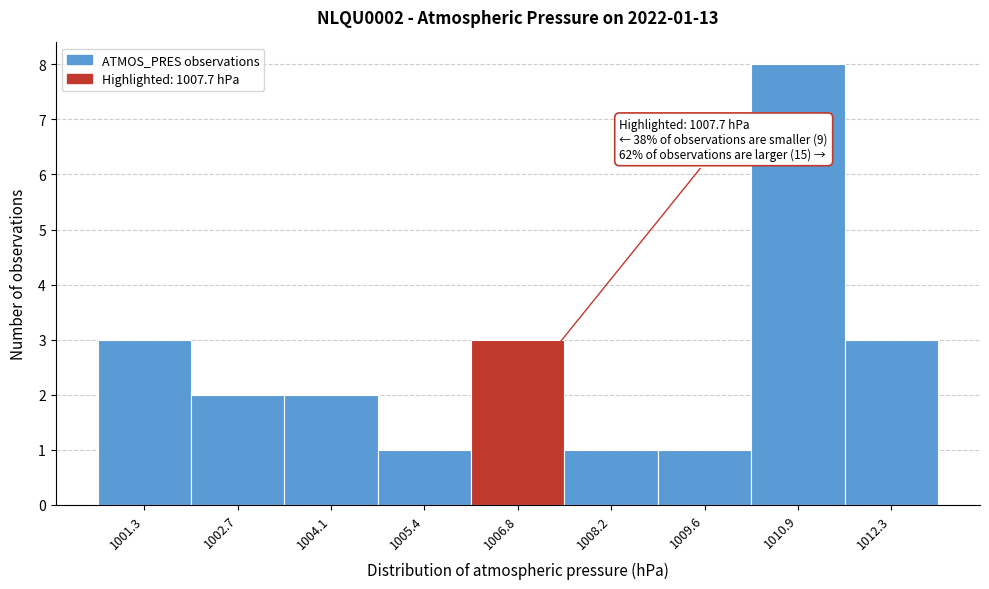

Reading left to right, list all the values displayed in this chart.

3	2	2	1	3	1	1	8	3